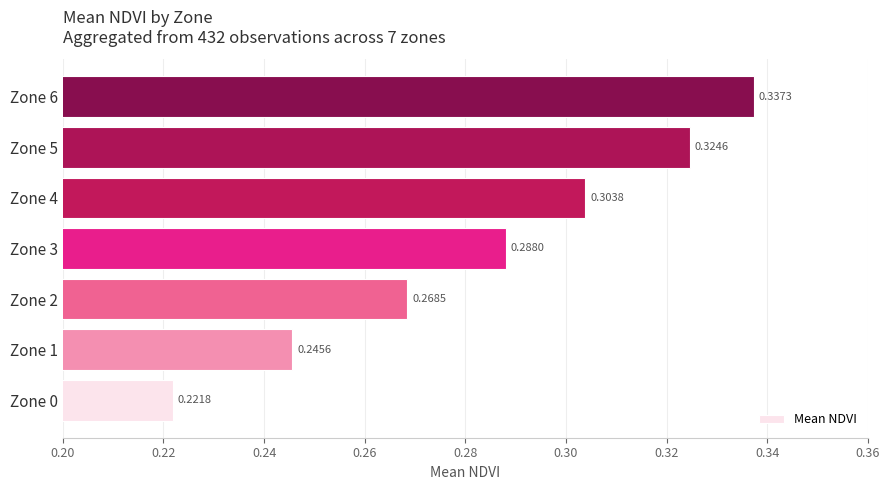

Between Zone 1 and Zone 4, which is larger?

Zone 4